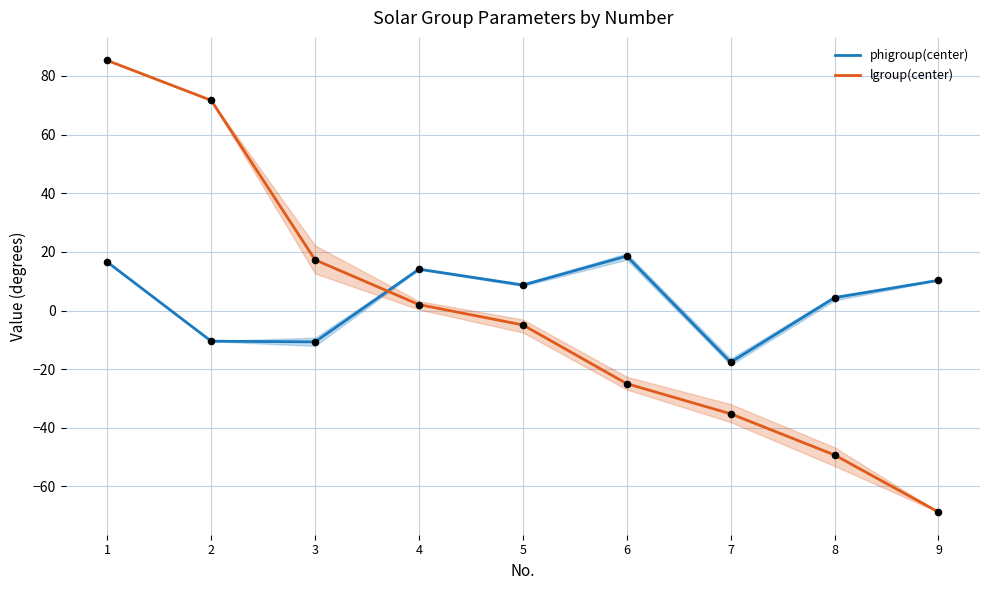

Which series has the largest total across all categories?

phigroup(center)